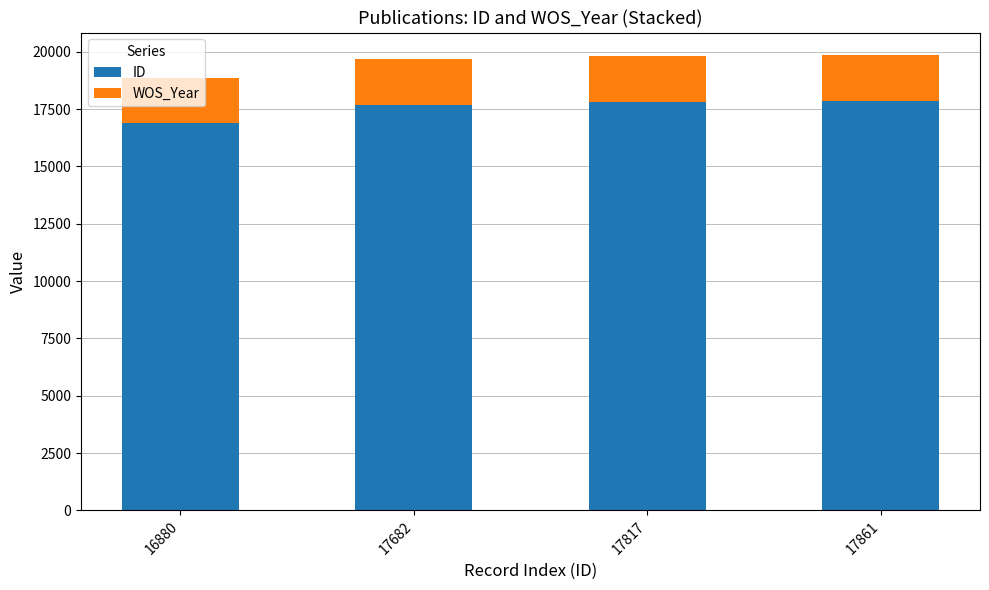

At which label does ID reach its minimum?

16880